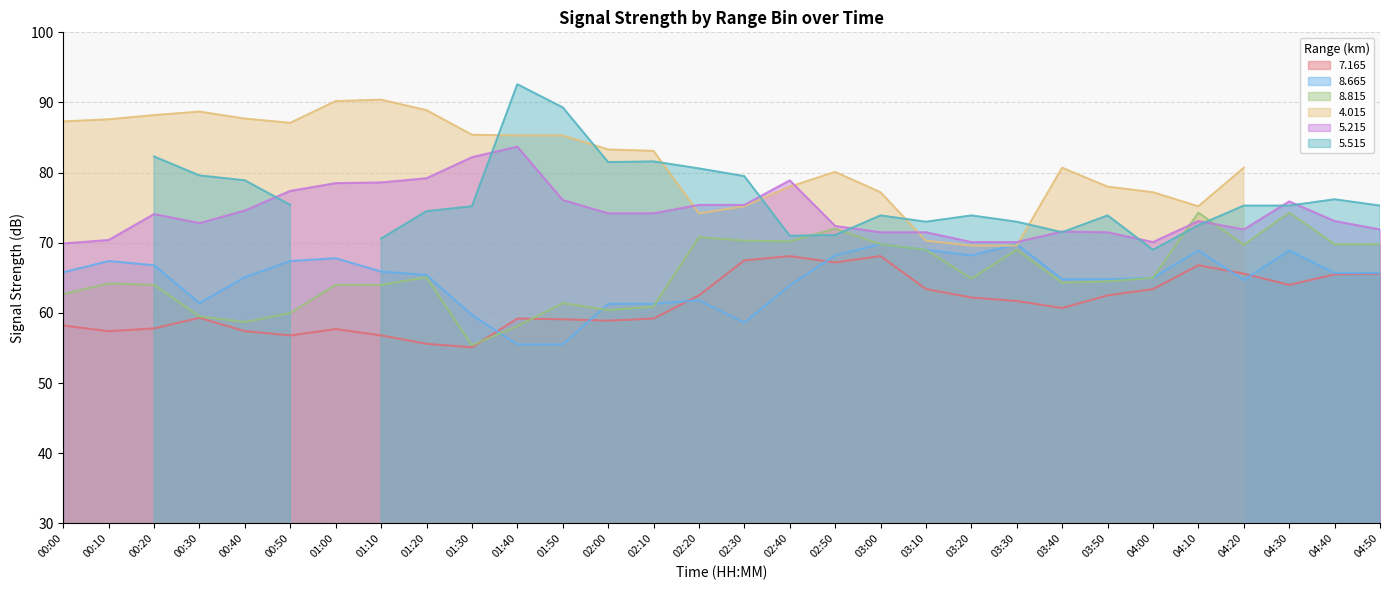

True or false: 5.215 and 7.165 cross at least once.

False